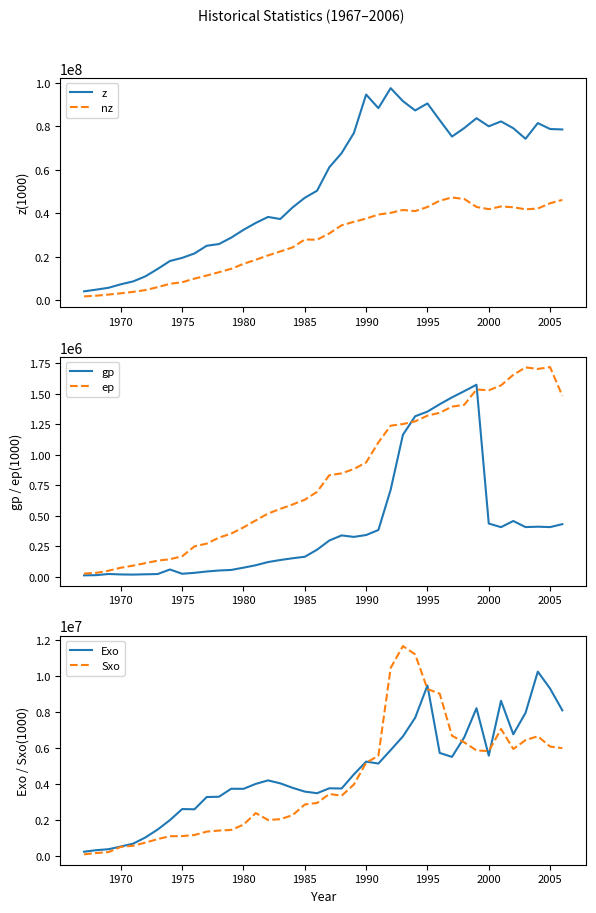

The value of gp at 1985 is 275105. True or false?

False